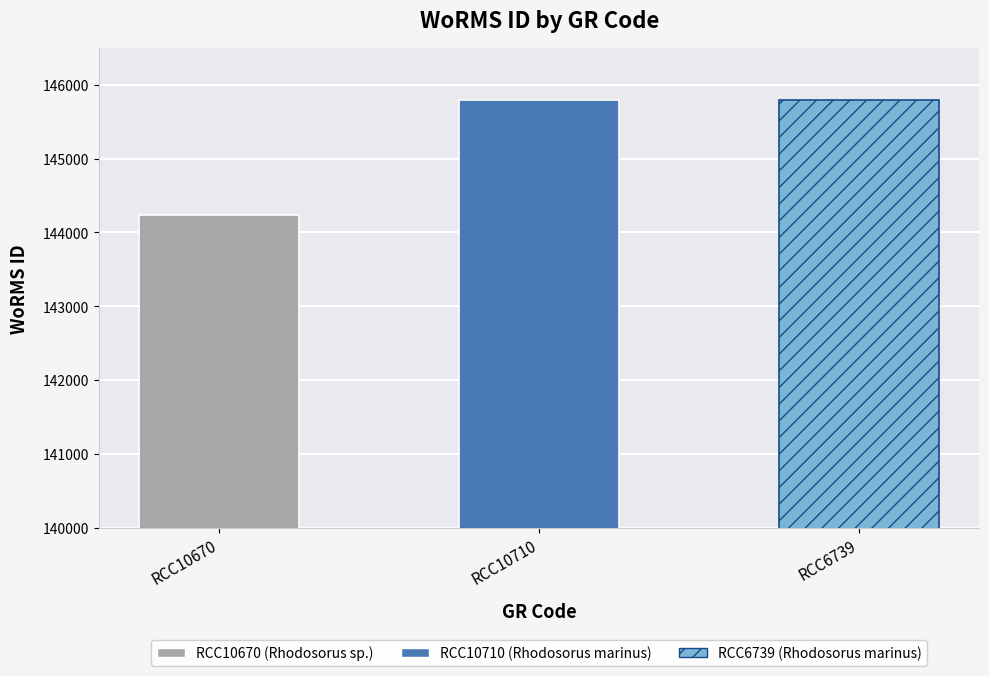

The value at RCC10710 is 145791. True or false?

True